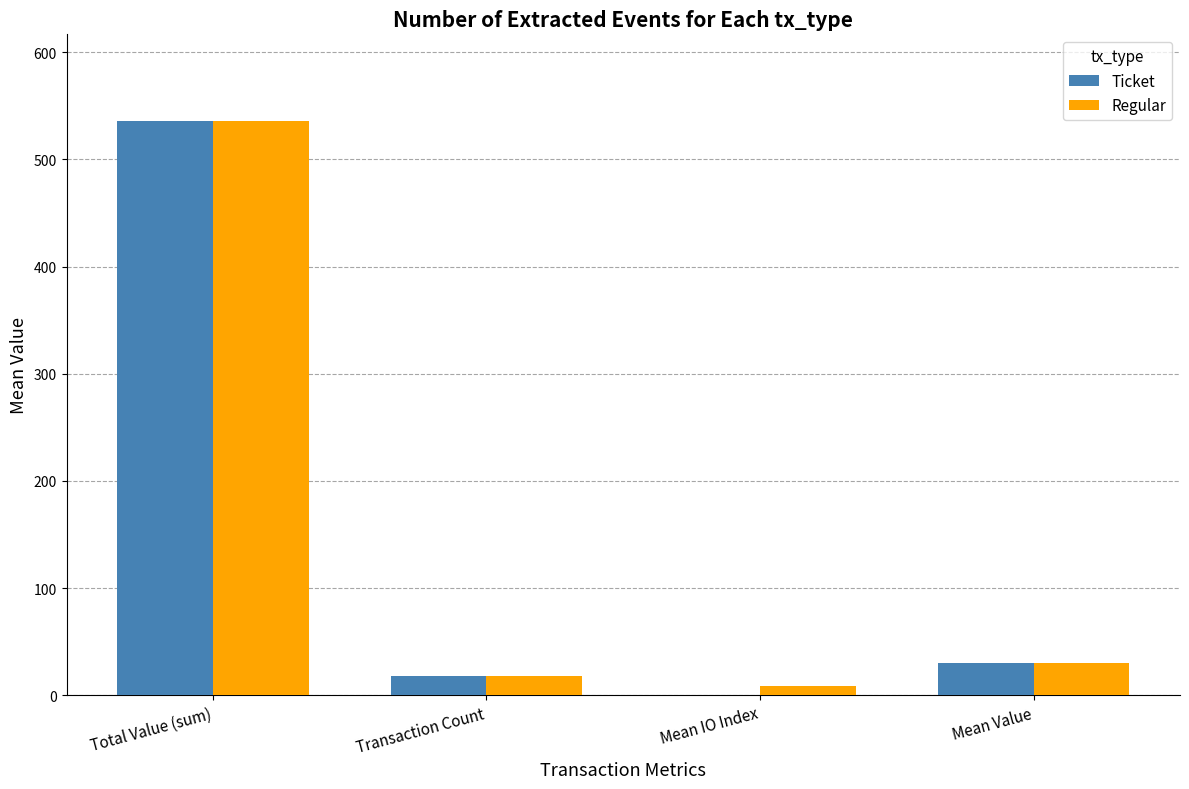

Reading right to left, what are all the values shown in this chart?

Ticket: Mean Value=29.8	Mean IO Index=0.5	Transaction Count=18.0	Total Value (sum)=536.2
Regular: Mean Value=29.8	Mean IO Index=8.5	Transaction Count=18.0	Total Value (sum)=536.2